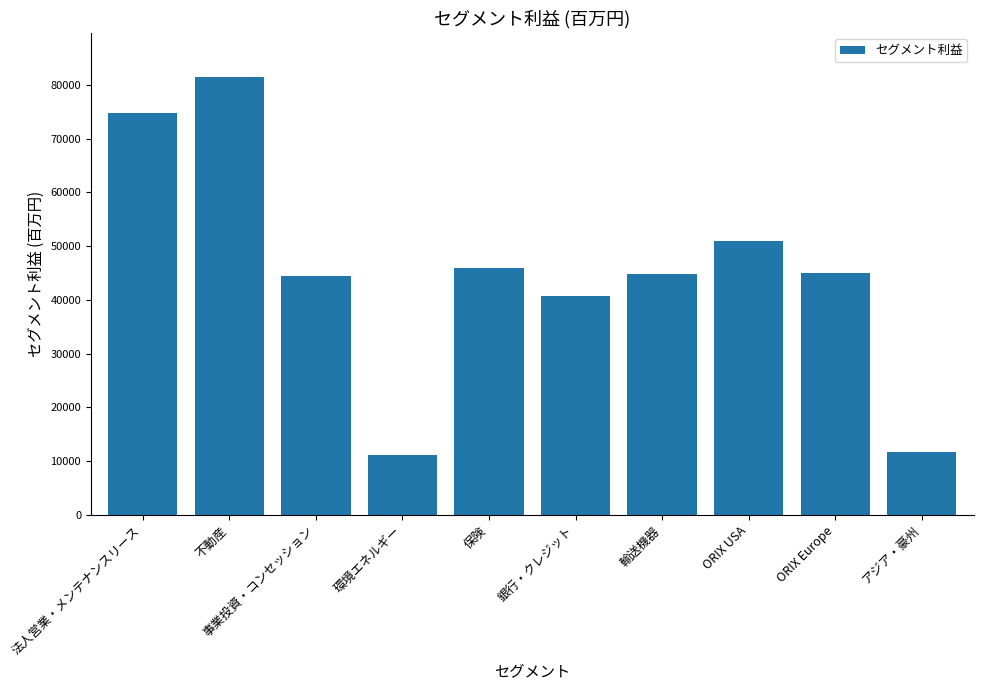

What is the label of the 5th bar from the right?

銀行・クレジット